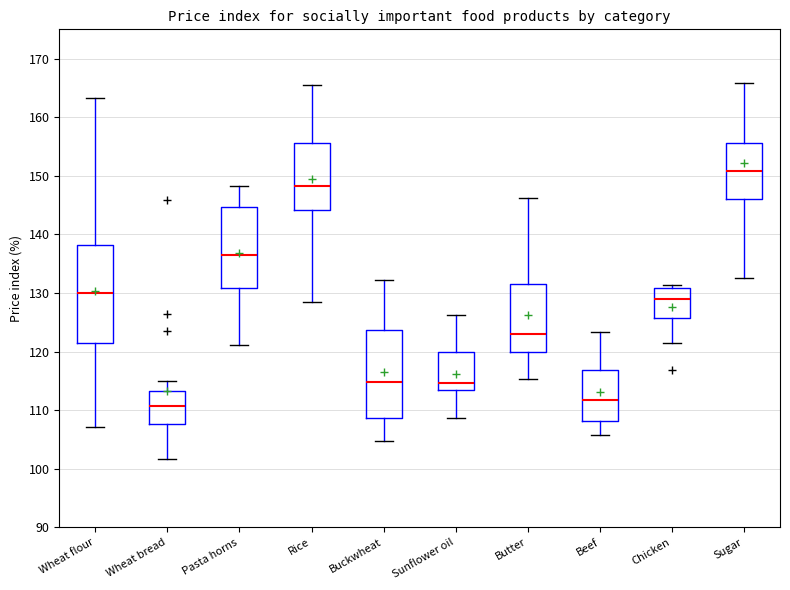

Which box is the tallest, from its lower edge to its upper edge?

Wheat flour